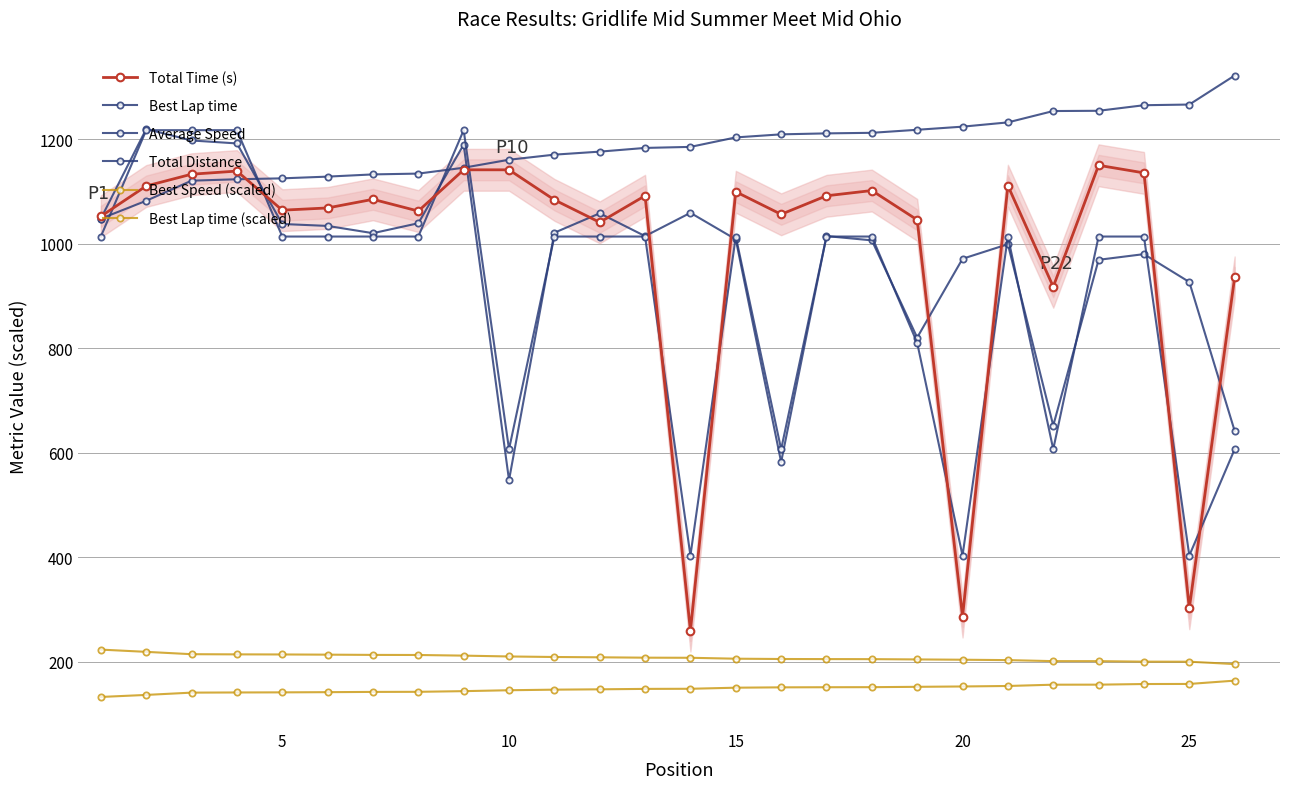

How many data points in Best Speed (scaled) are less than 208?

13